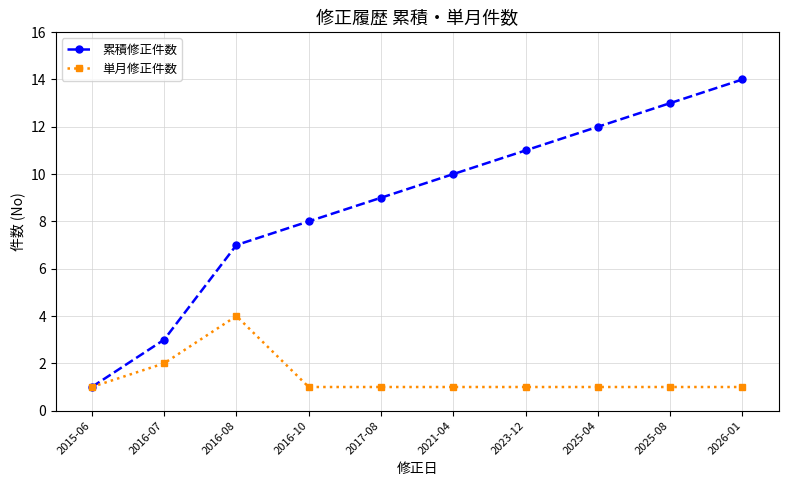

At which label is 単月修正件数 closest to 2?

2016-07